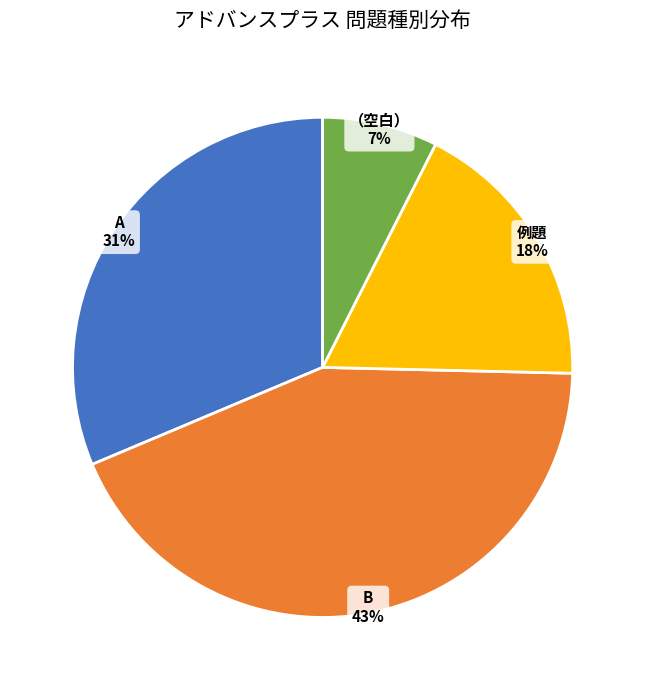

How many slices are in this pie chart?

4